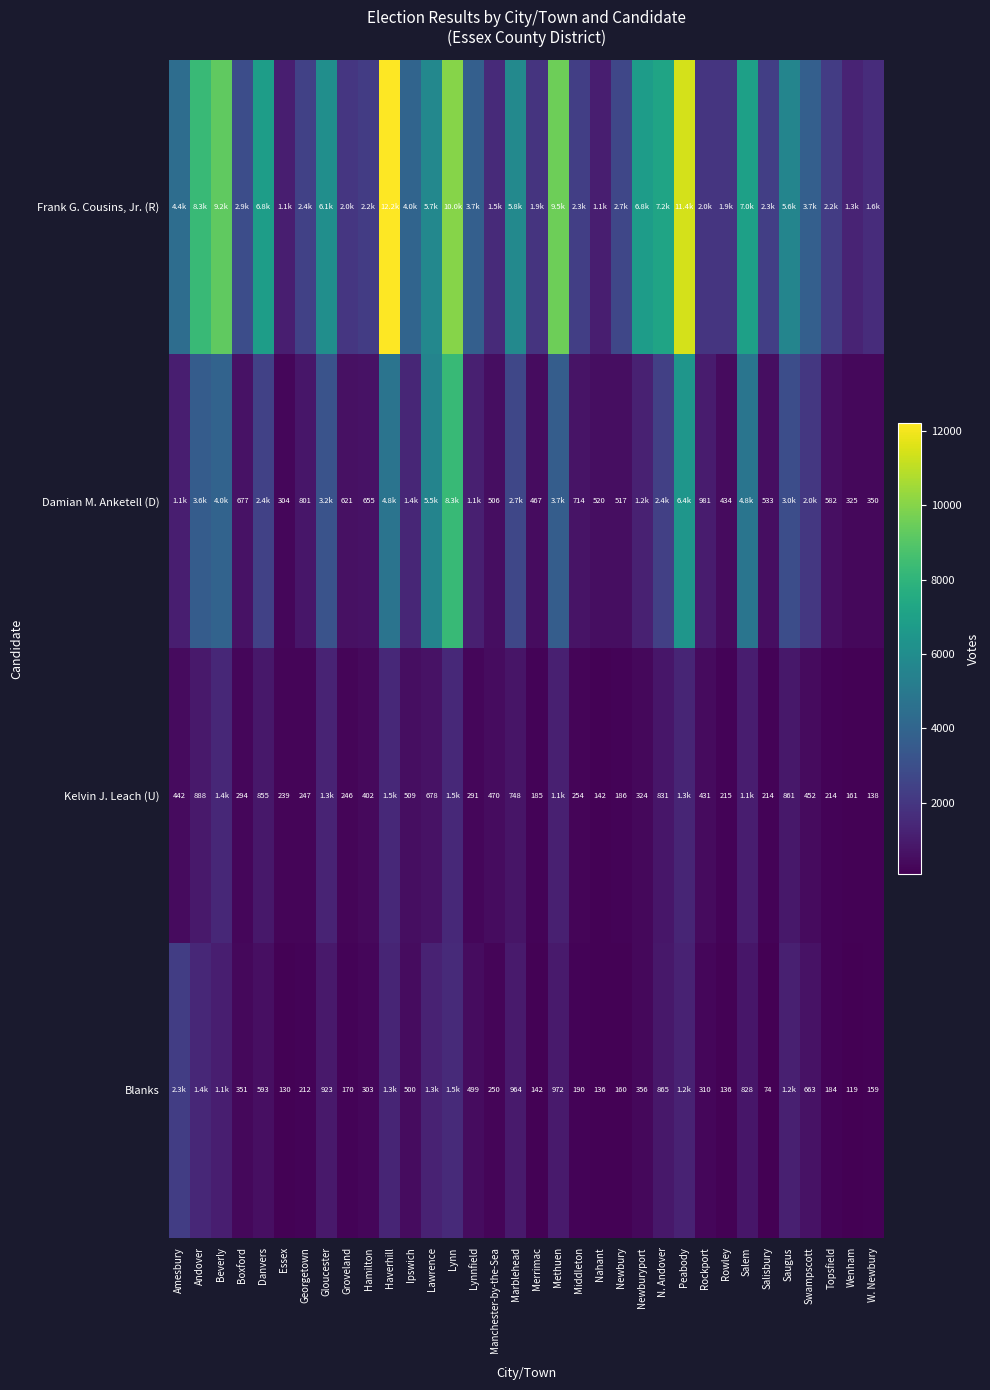

True or false: Damian M. Anketell (D) has a value of 423 at Groveland.

False